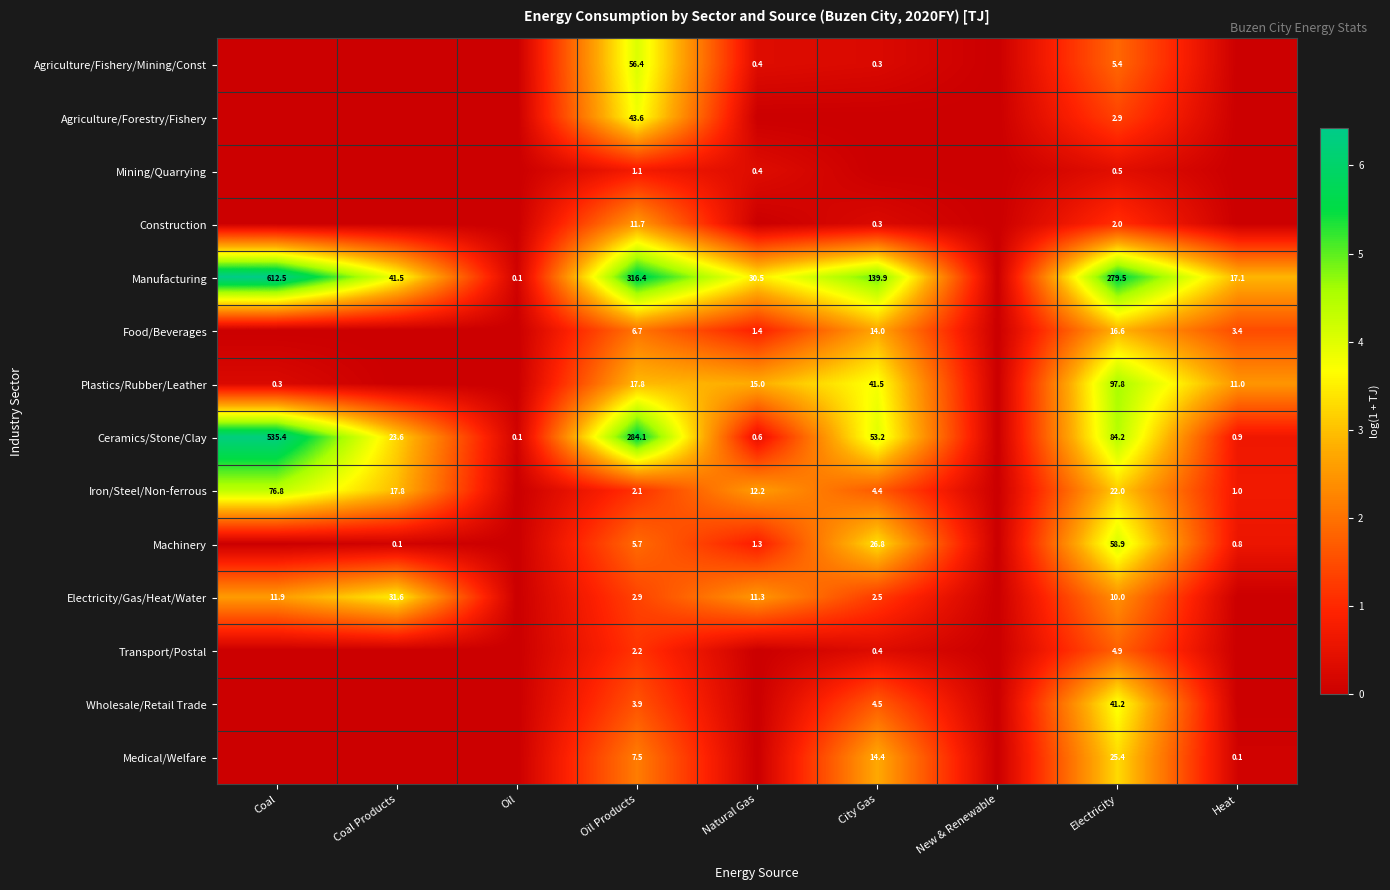

What is the difference between the Ceramics/Stone/Clay values at Coal Products and Coal?

511.8